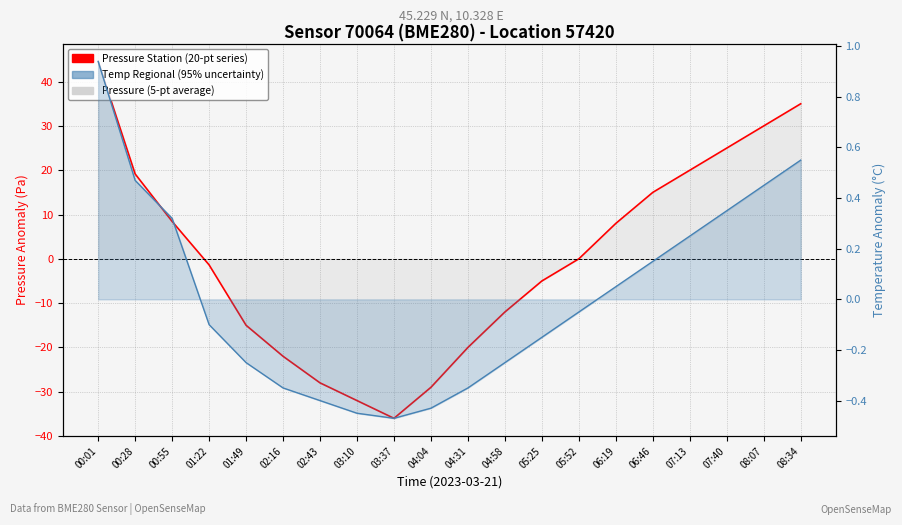

Where does the Temp Regional (95% uncertainty) series first go above 0?

00:01